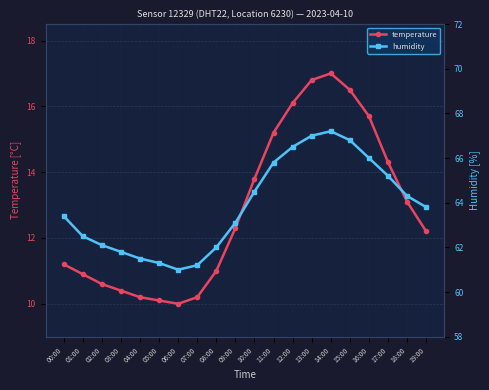

What is the sum of the temperature values at 13:00 and 02:00?

27.4